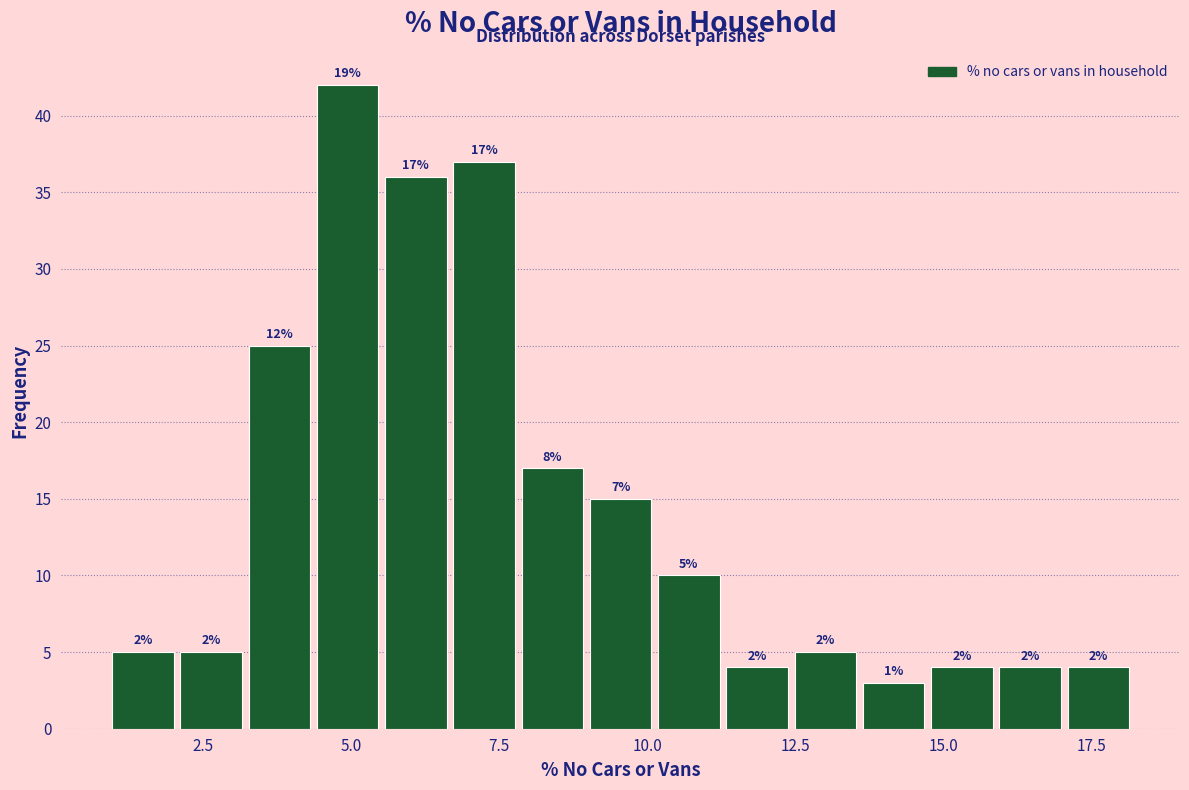

Read against the x-axis, roughly where is the centre of the tallest bar?

5.0